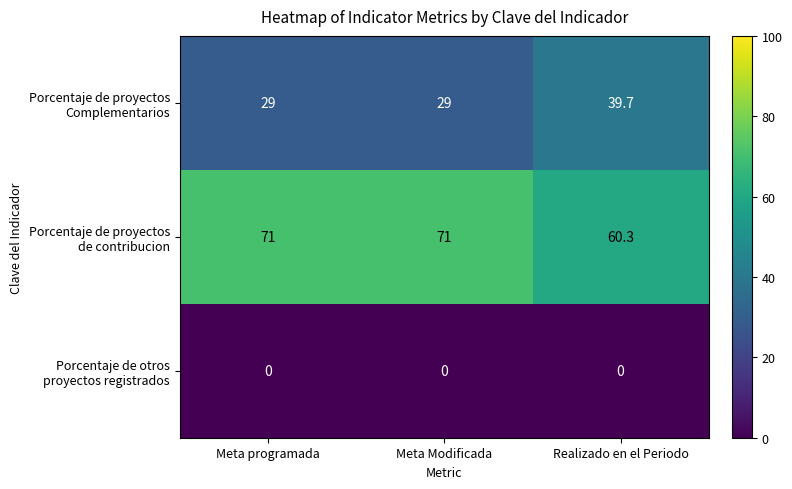

What is the greatest value displayed?

71.0